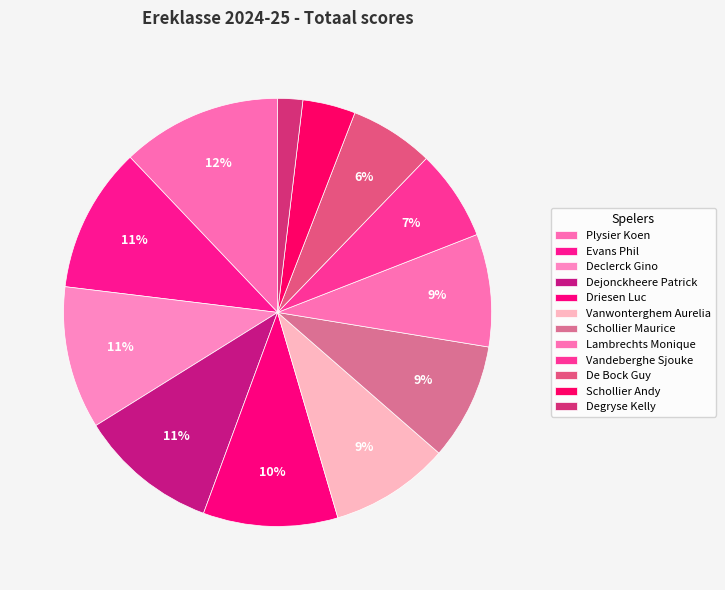

The Vanwonterghem Aurelia slice represents 9% of the pie. True or false?

True